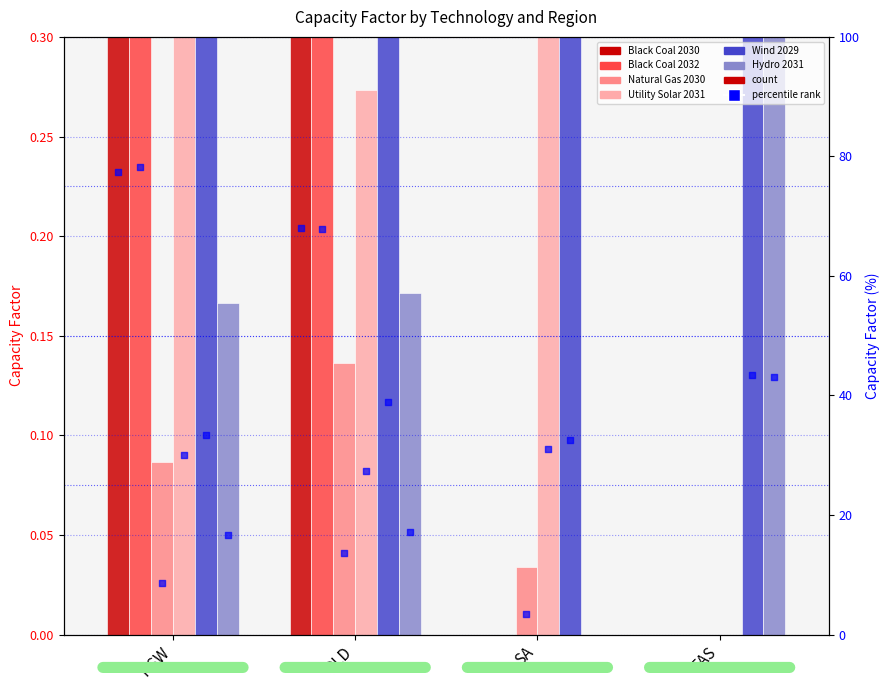

Which series has the largest total across all categories?

Wind 2029